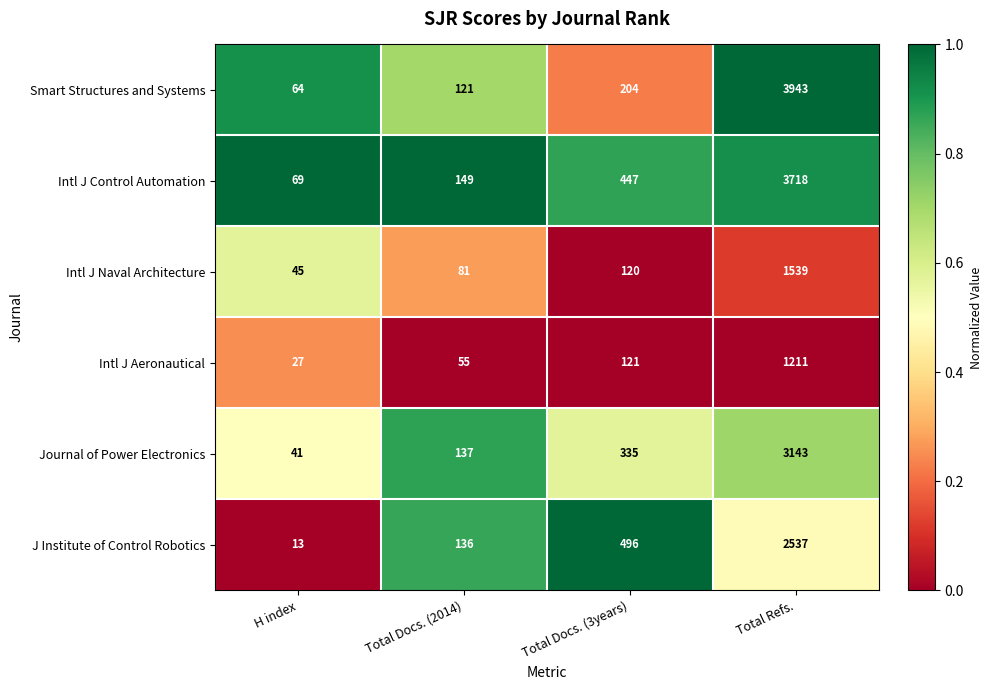

What is the greatest value displayed?

3943